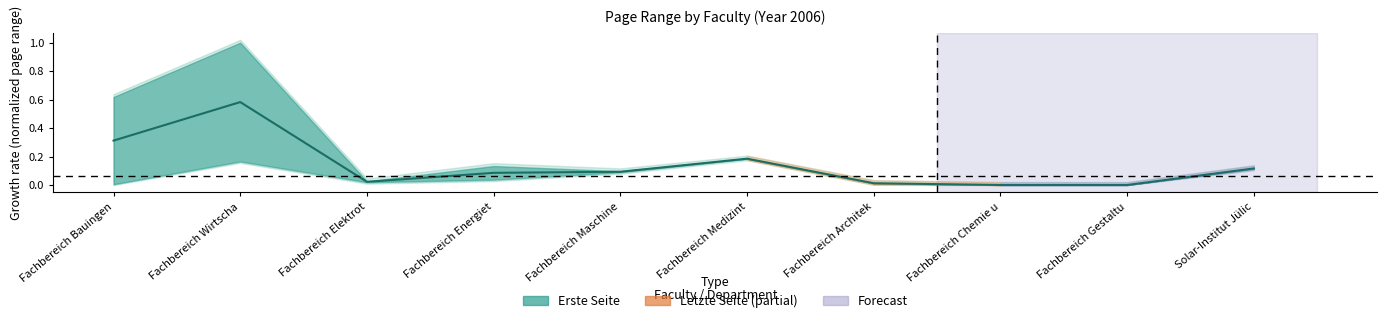

What is the sum of all values?

1.4